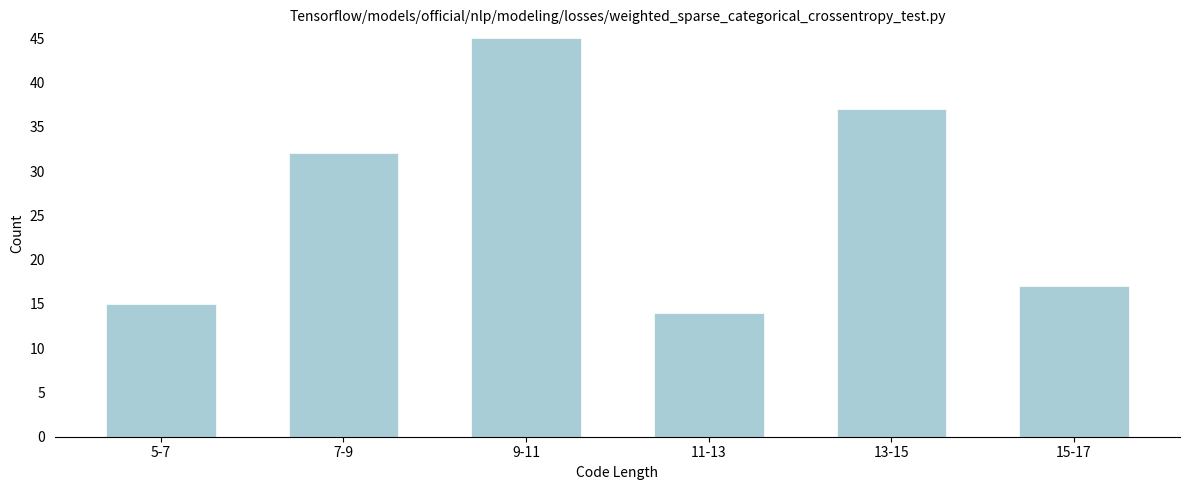

Reading left to right, transcribe all the data shown in this chart.

5-7=15	7-9=32	9-11=45	11-13=14	13-15=37	15-17=17